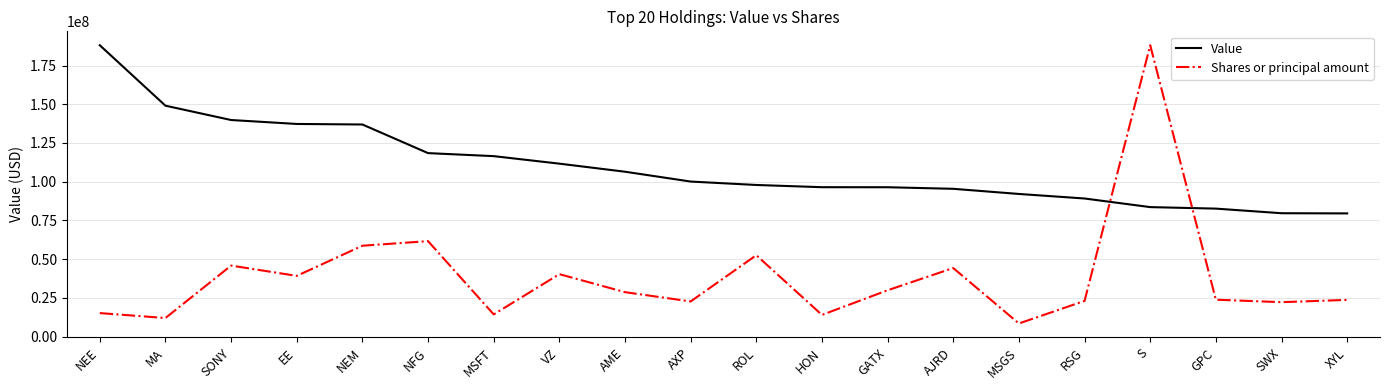

How many lines are shown in the chart?

2